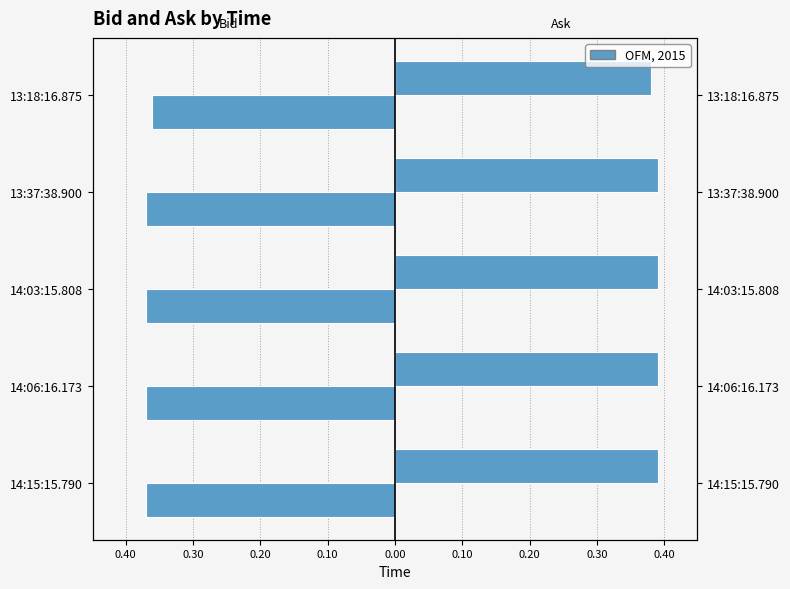

Rank the series by their maximum value, from lowest to highest.

Bid, Ask